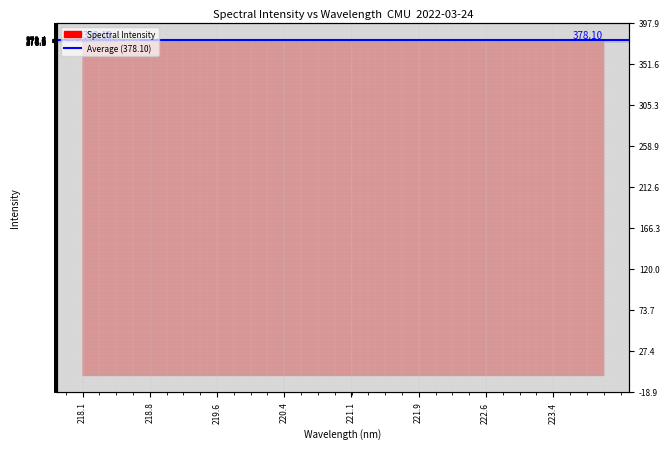

At which category does the data reach its first local valley?

218.442